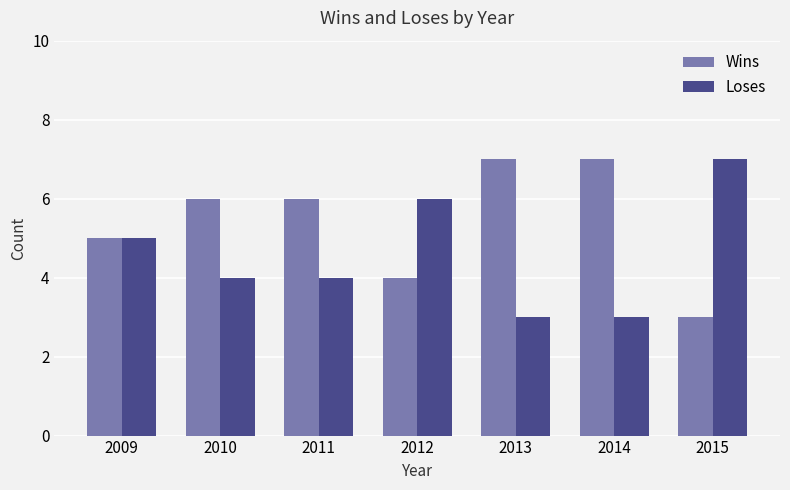

What is the difference between the maximum and minimum values in the Loses series?

4